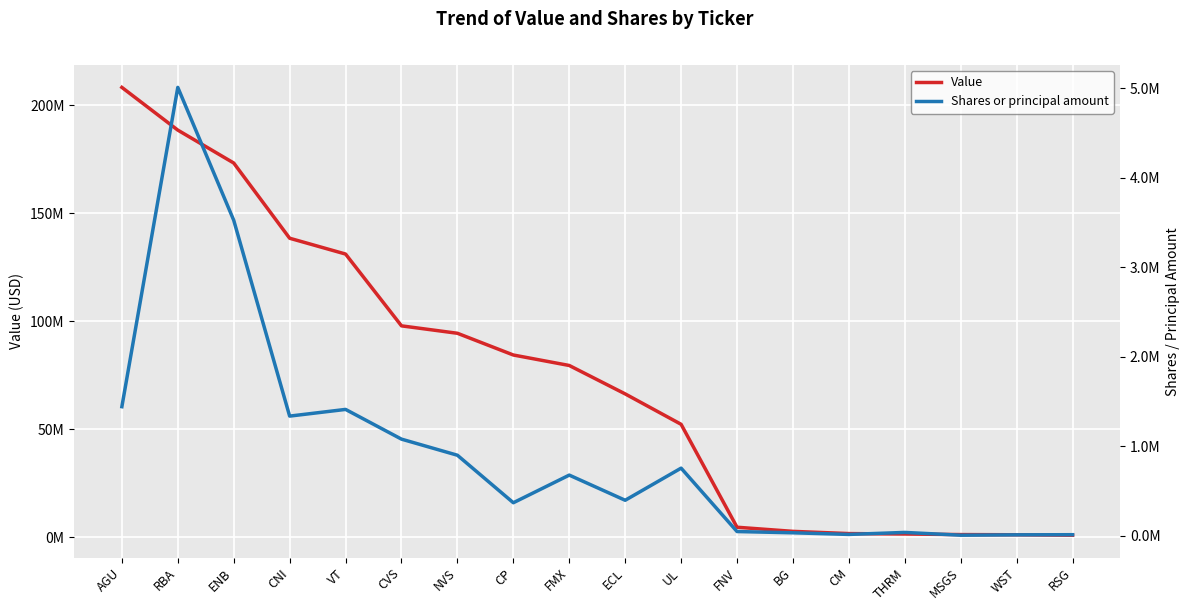

What value does the Shares or principal amount series have at MSGS, to the nearest 10?

4300